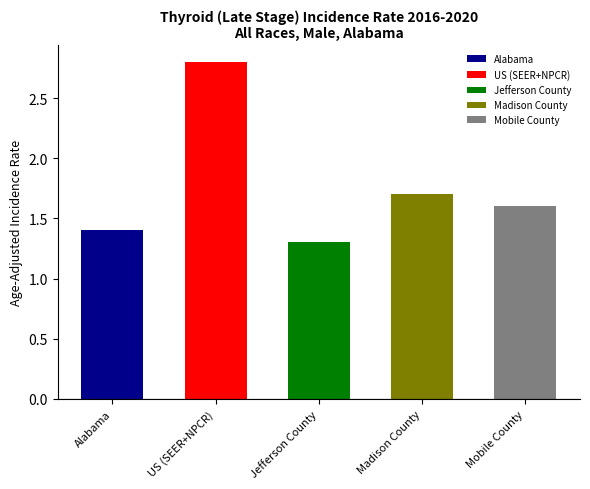

Reading left to right, transcribe all the data shown in this chart.

1.4	2.8	1.3	1.7	1.6